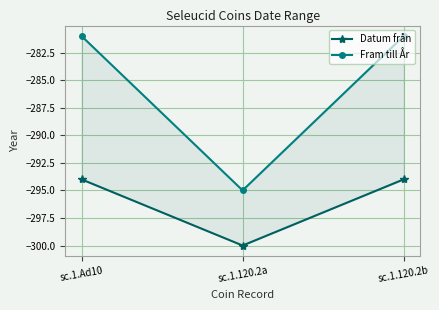

The Datum från series shows -168 at sc.1.Ad10. True or false?

False